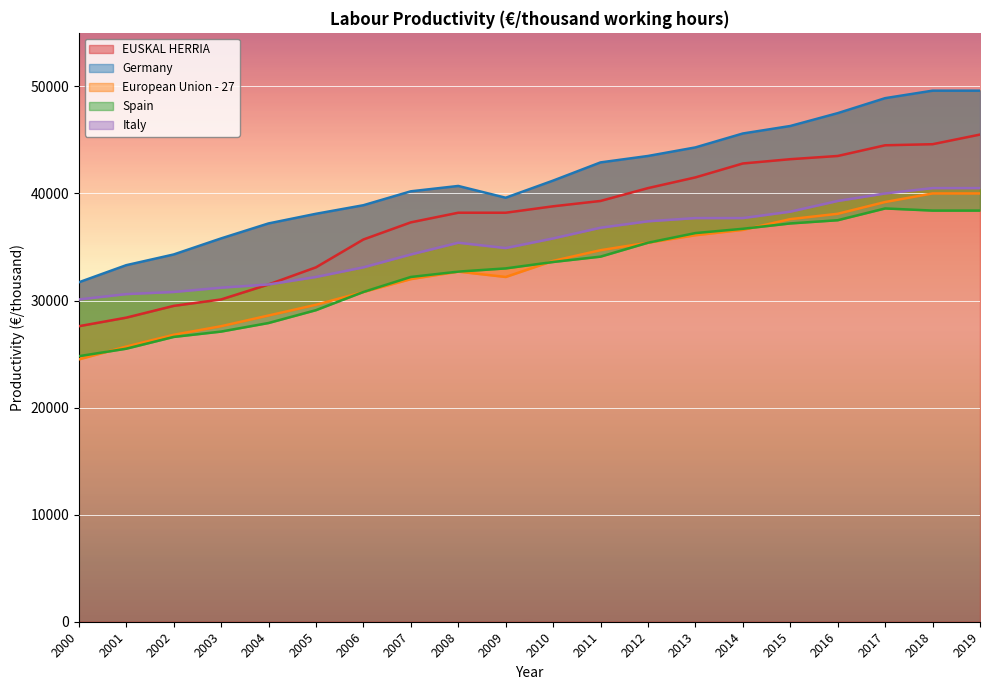

Which series has the largest range (max minus min)?

EUSKAL HERRIA